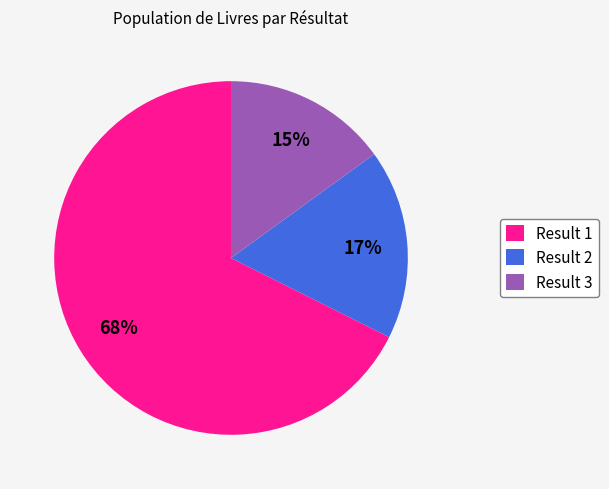

To the nearest percent, what is the combined percentage of Result 1 and Result 2?

85%